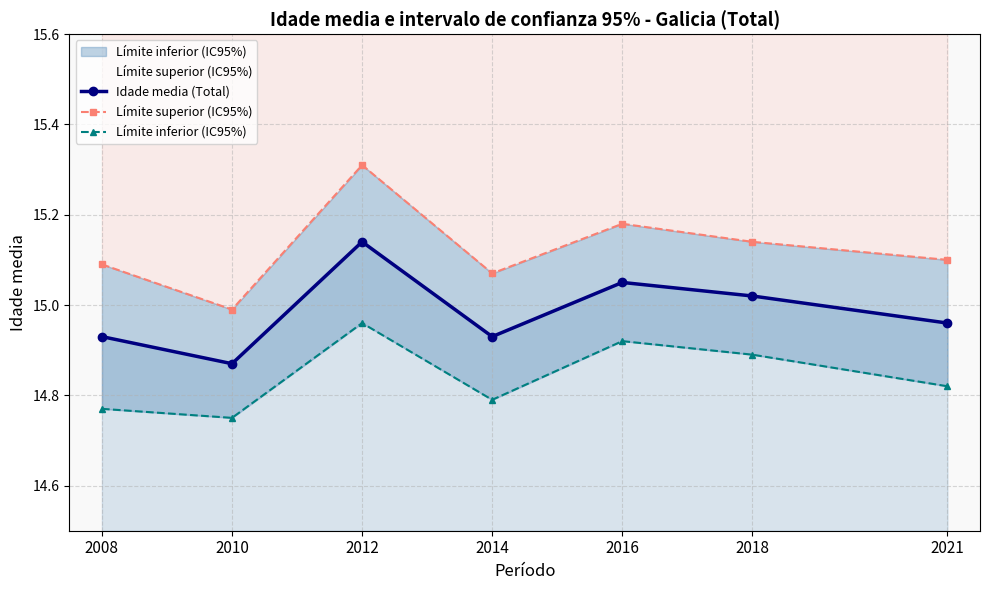

Rank the categories by Límite superior (IC95%) value from highest to lowest.

2012, 2016, 2018, 2021, 2008, 2014, 2010